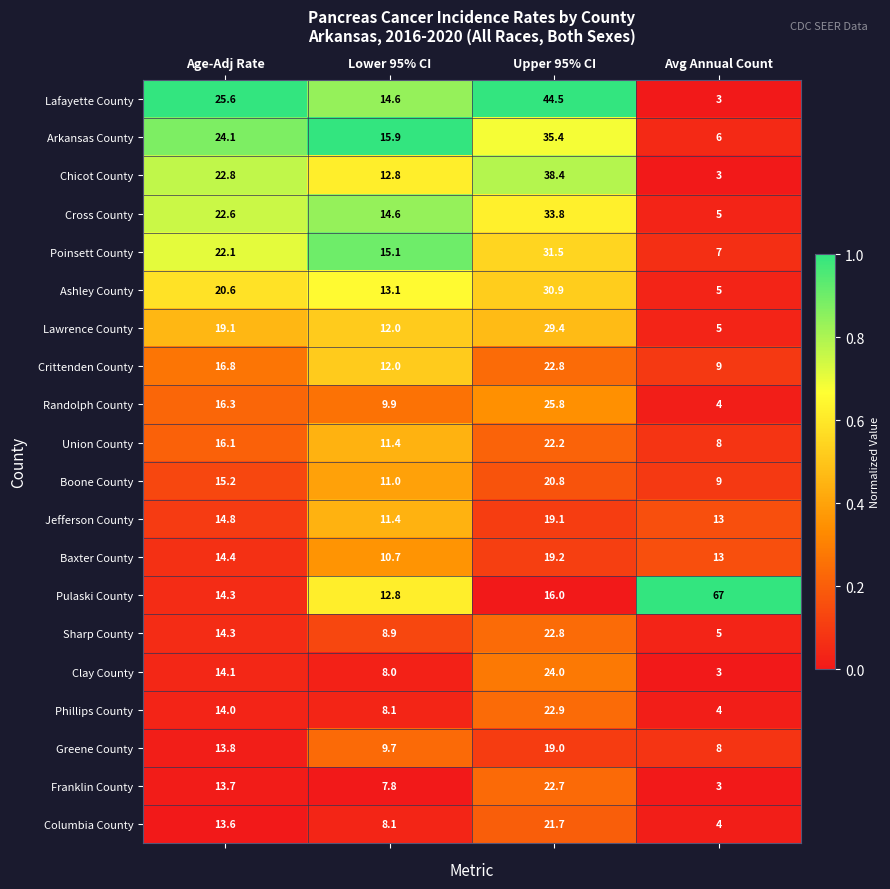

What is the difference between the Chicot County values at Lower 95% CI and Upper 95% CI?

25.6